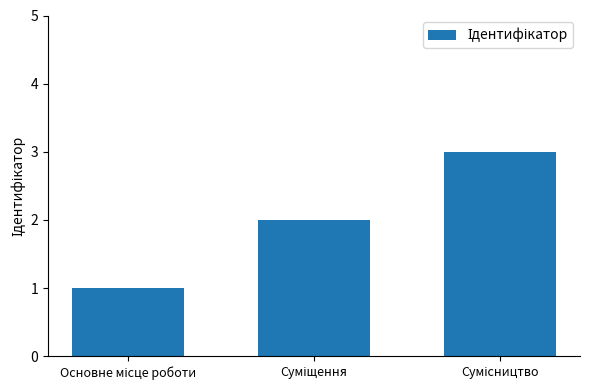

What is the greatest value displayed?

3